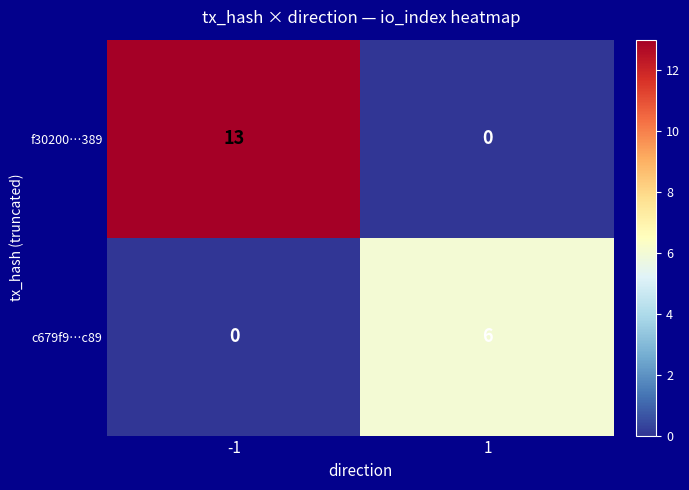

Reading left to right, transcribe all the data shown in this chart.

f30200…389: 13	0
c679f9…c89: 0	6